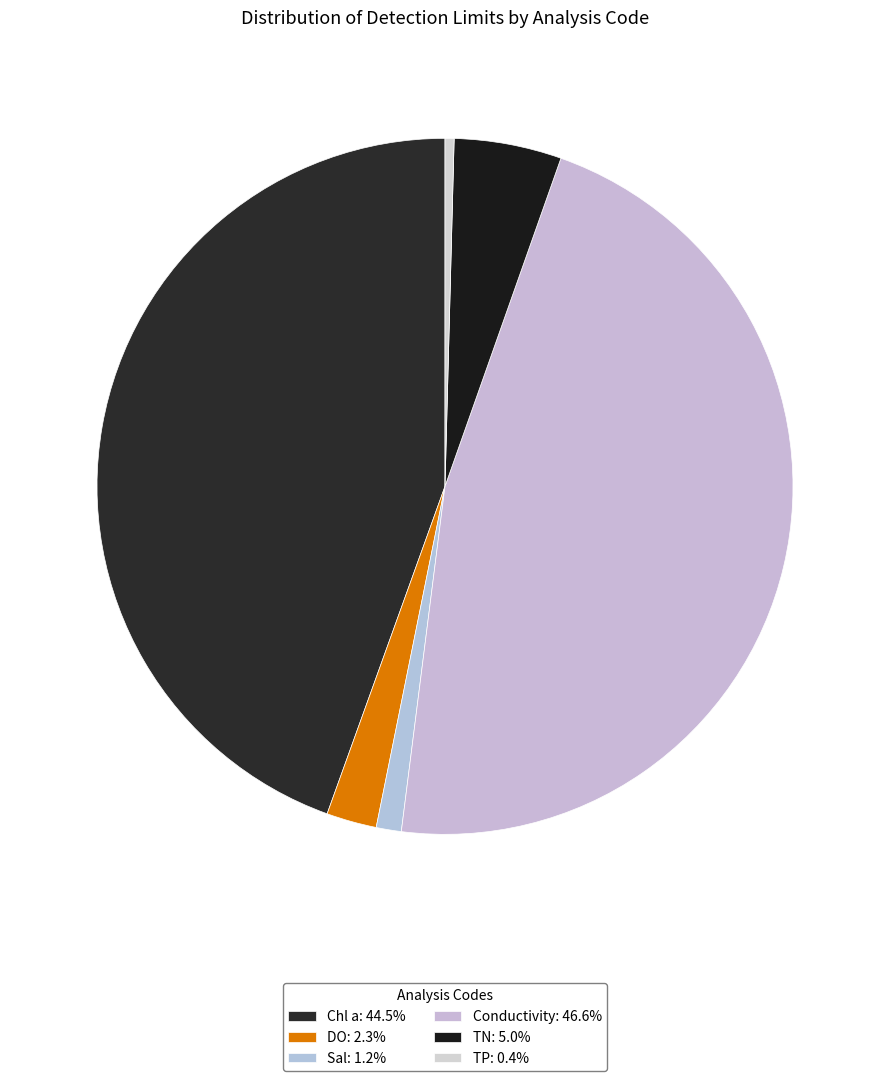

True or false: Conductivity accounts for 47% of the total.

True